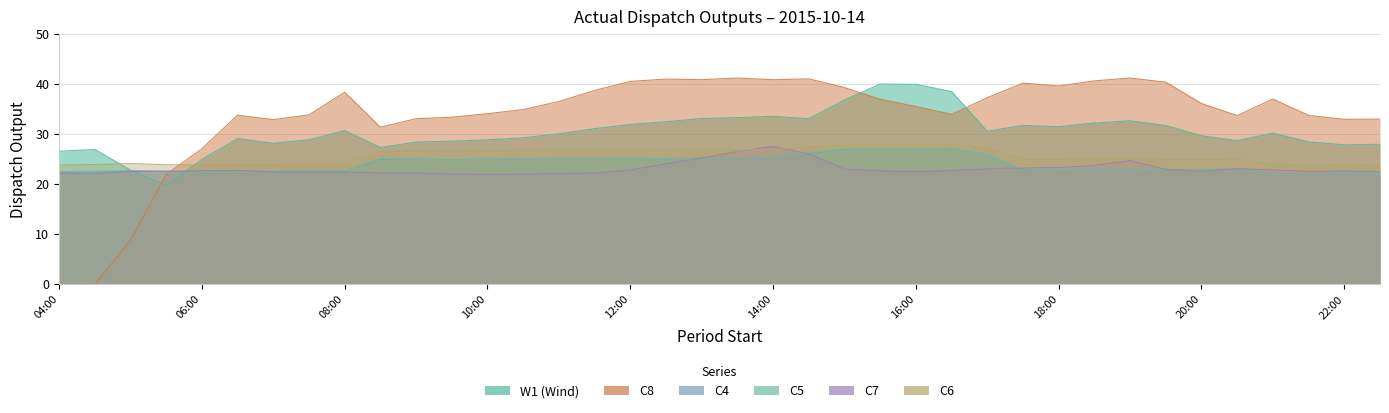

How many times do W1 and C8 cross each other?

3